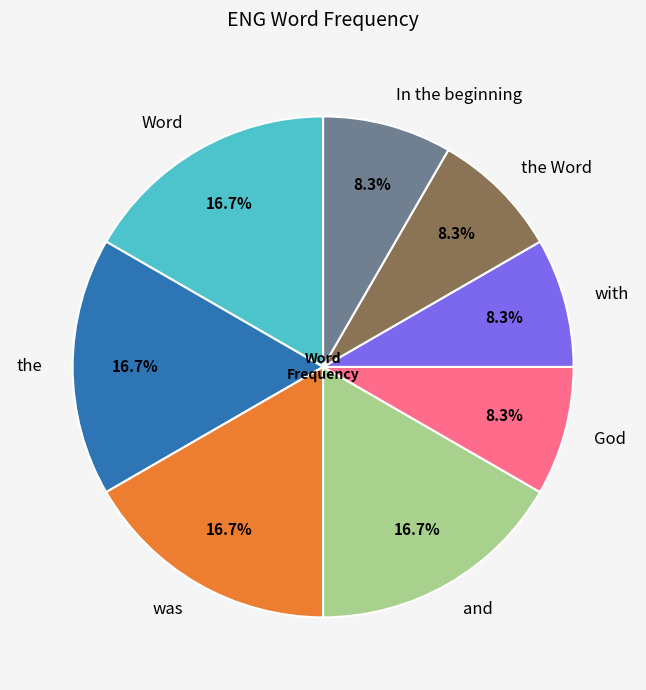

Is it true that and is 17% of the pie?

True